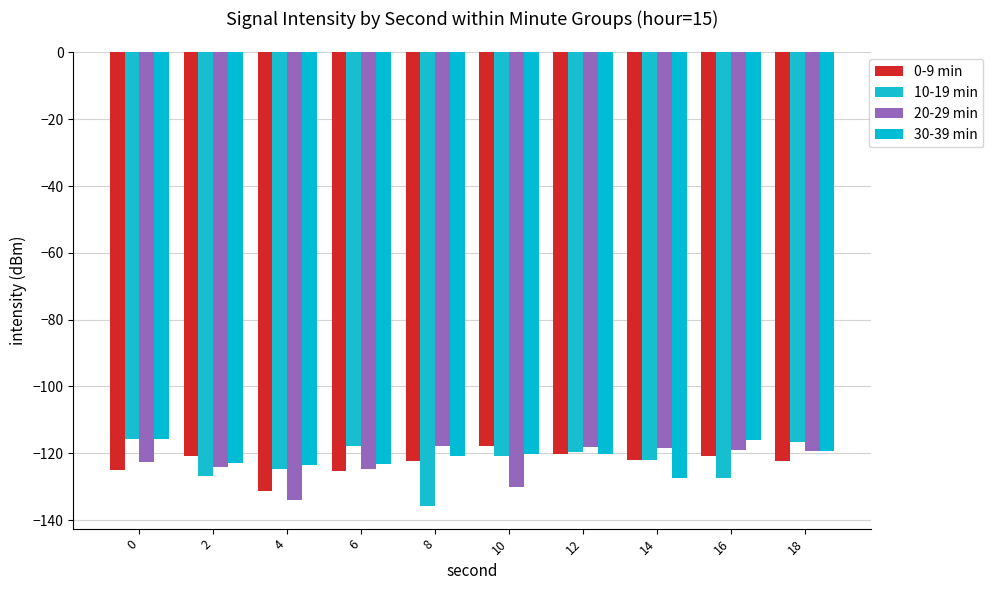

What is the minimum value shown in the chart?

-135.8